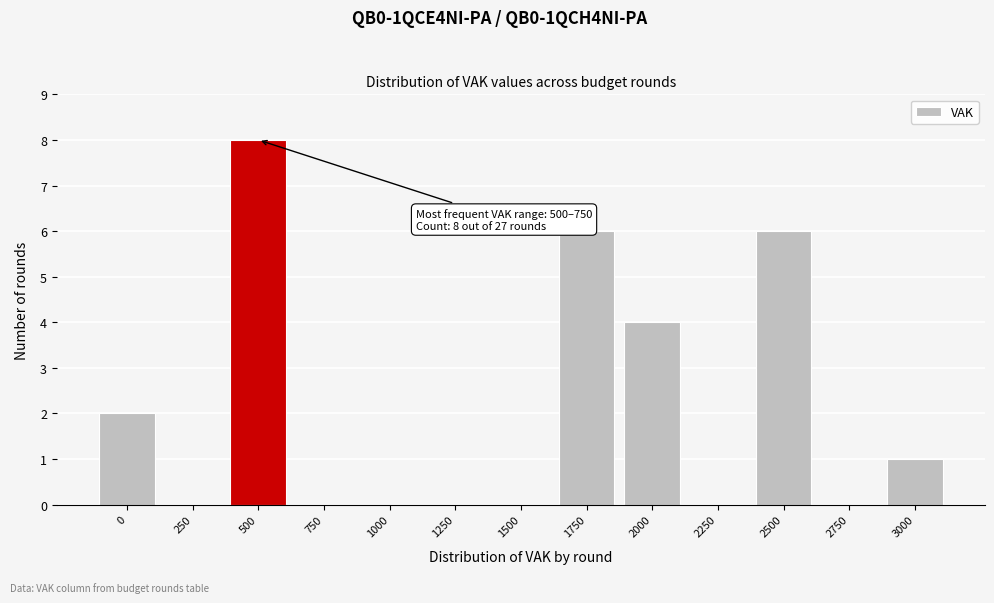

True or false: the data shows 0 at 1000.

True